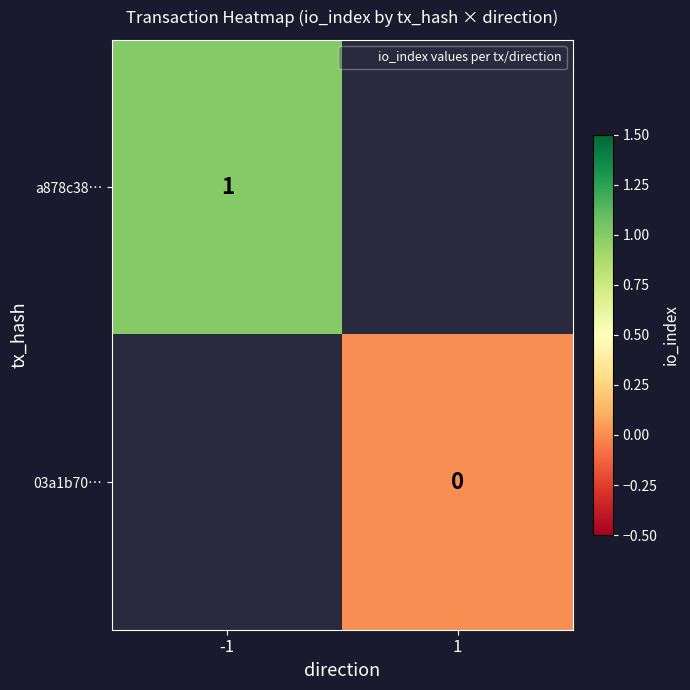

Is the value of a878c38… at -1 greater than the value of 03a1b70… at -1?

No